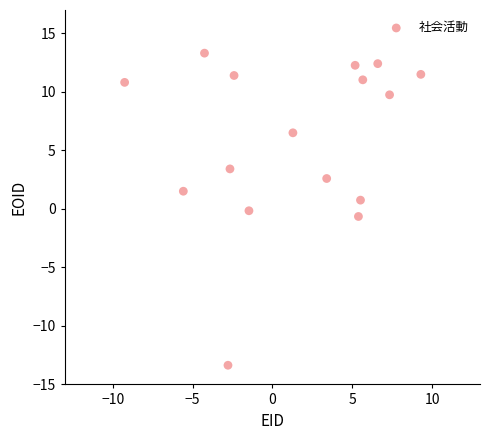

What is the range of Y values (max minus min)?

26.7